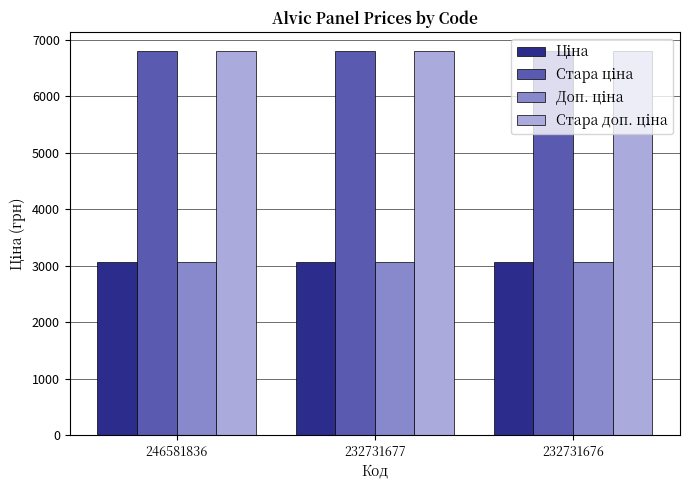

What is the smallest value displayed?

3059.7